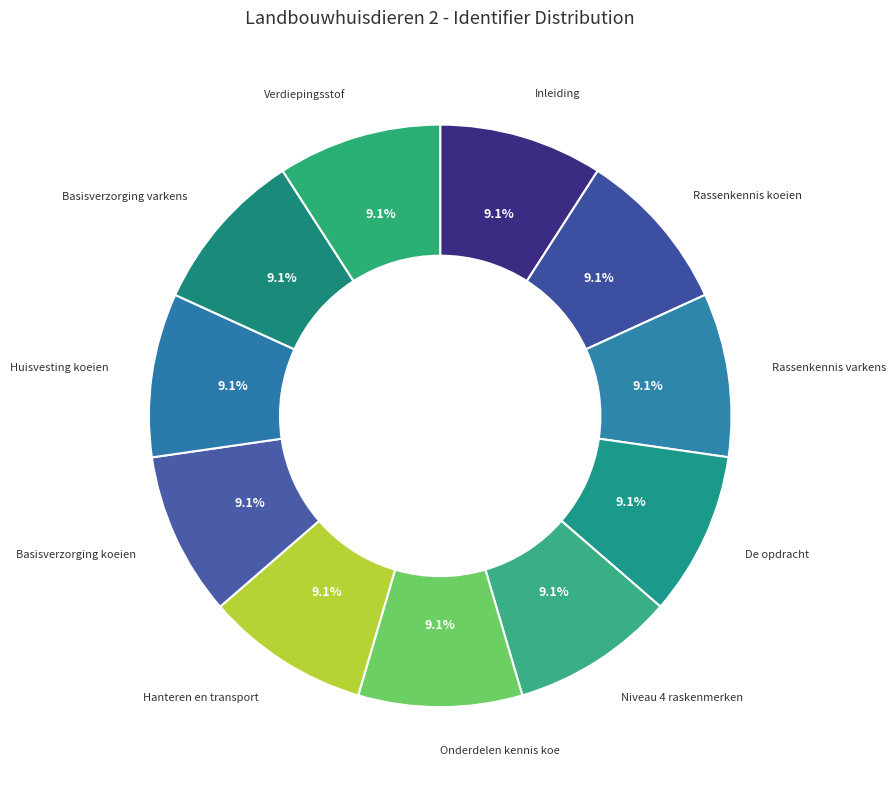

How many segments does this pie chart have?

11